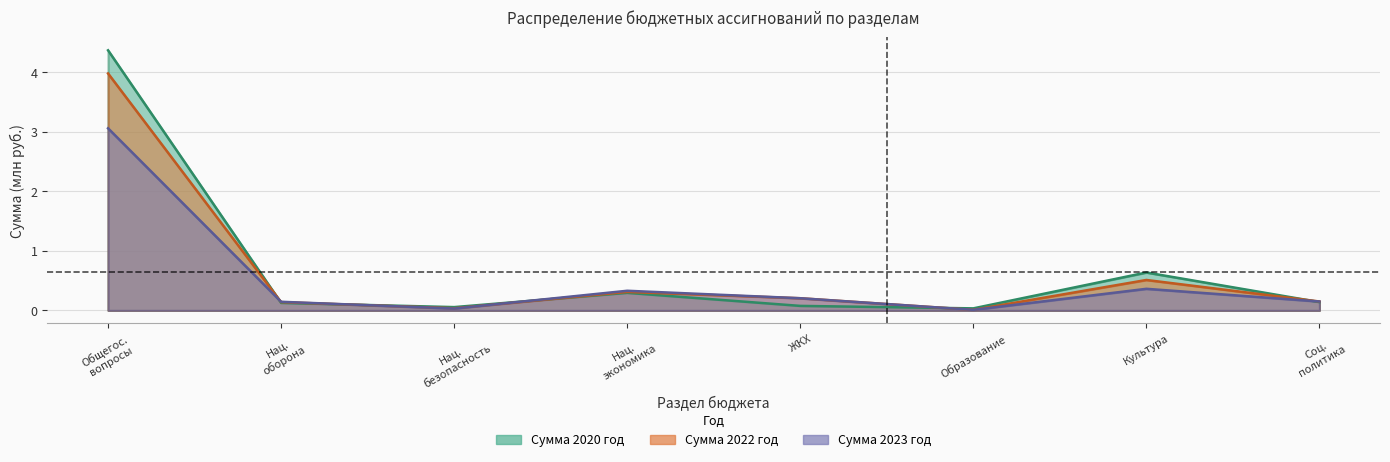

After their last crossing, which series has the higher values: Сумма 2022 год or Сумма 2020 год?

Сумма 2022 год